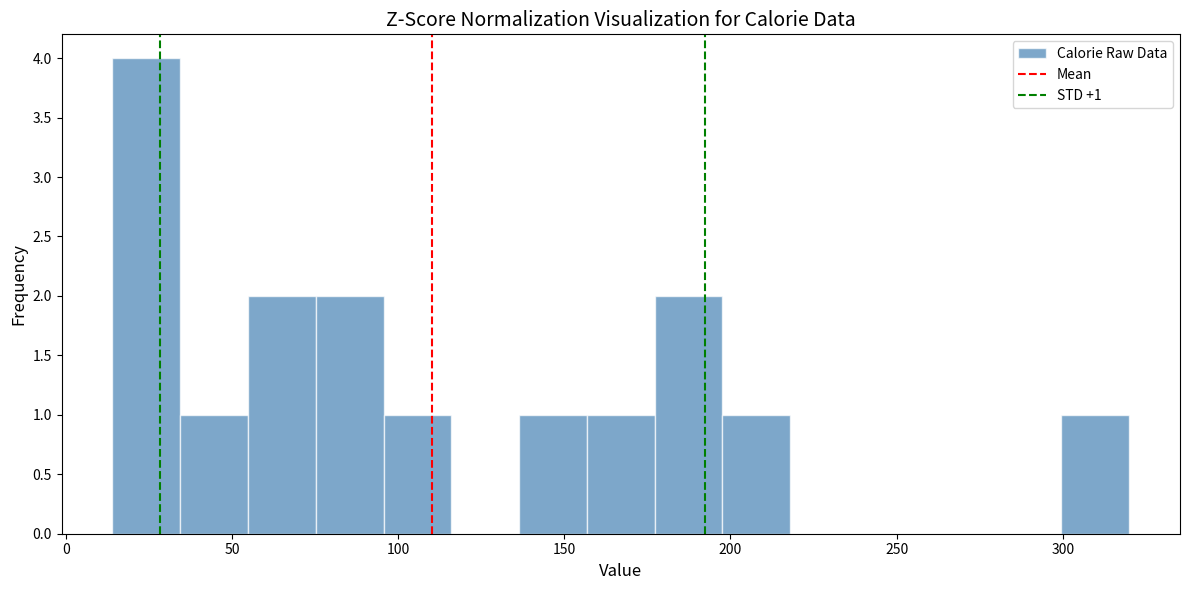

Which range on the x-axis has the tallest bar?

15 to 35